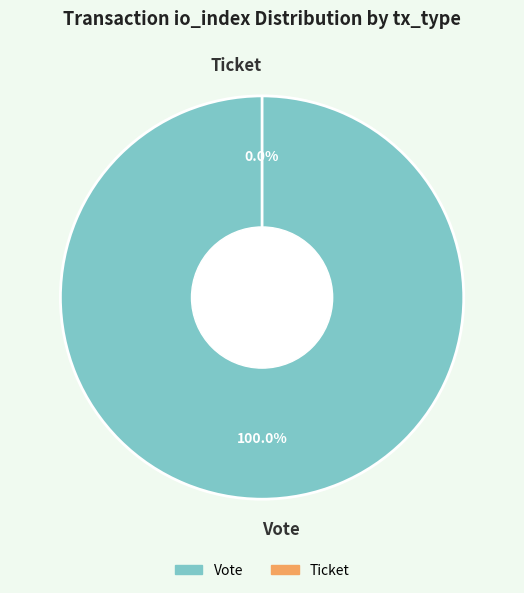

Count the number of slices in the pie.

2